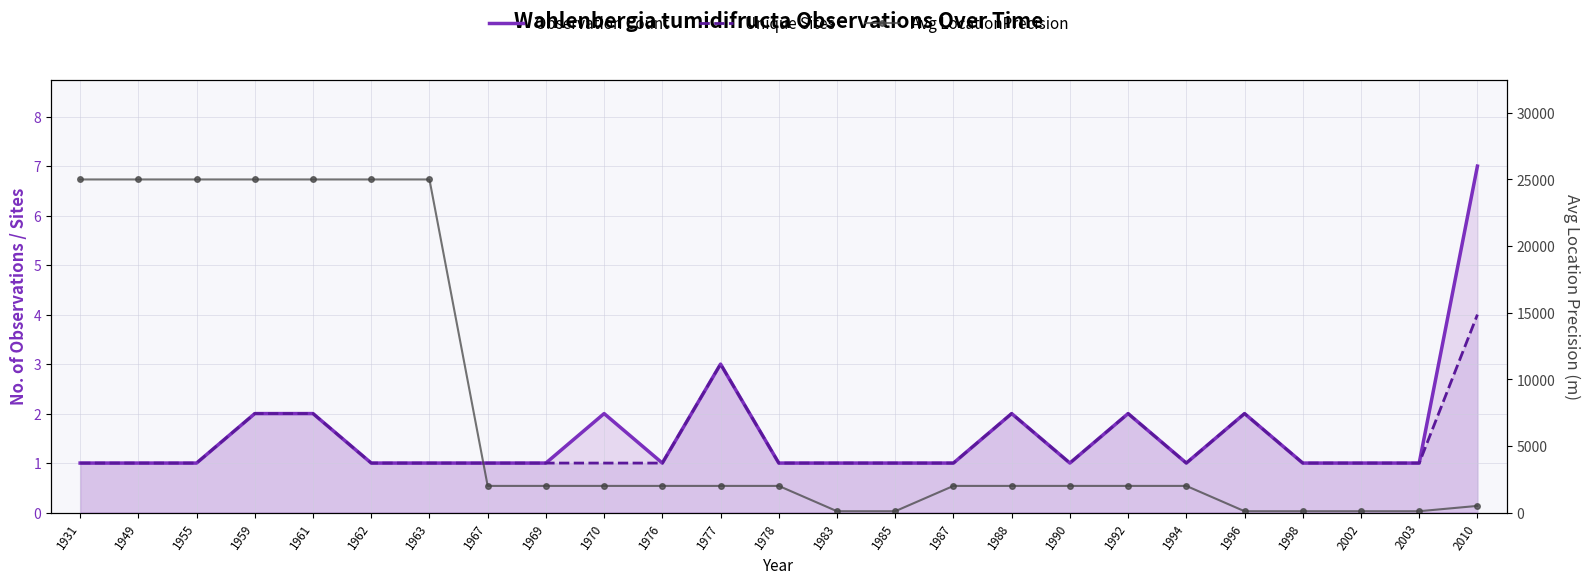

The value of Observation Count at 1931 is 1. True or false?

True